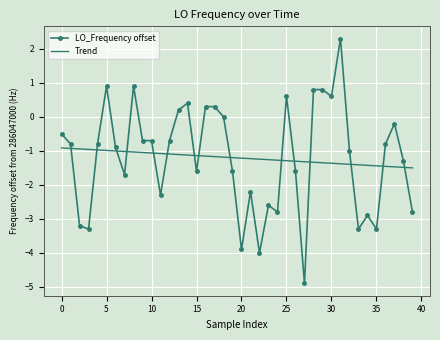

What is the highest value of the LO_Frequency offset series?

2.3